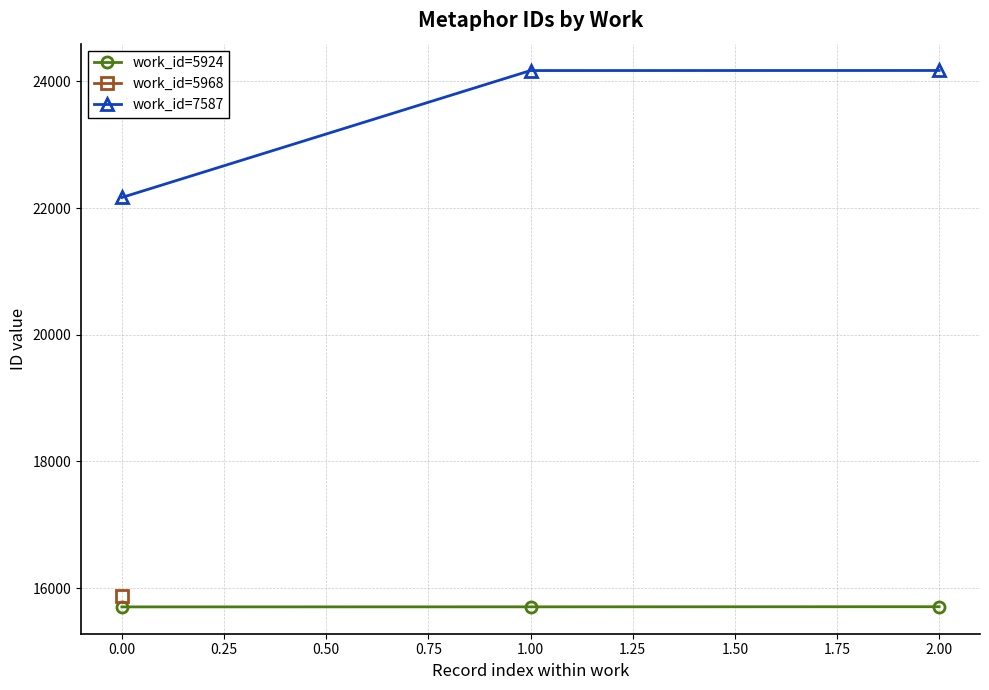

Is the value of work_id=7587 at 1.00 greater than the value of work_id=5924 at 0.00?

Yes